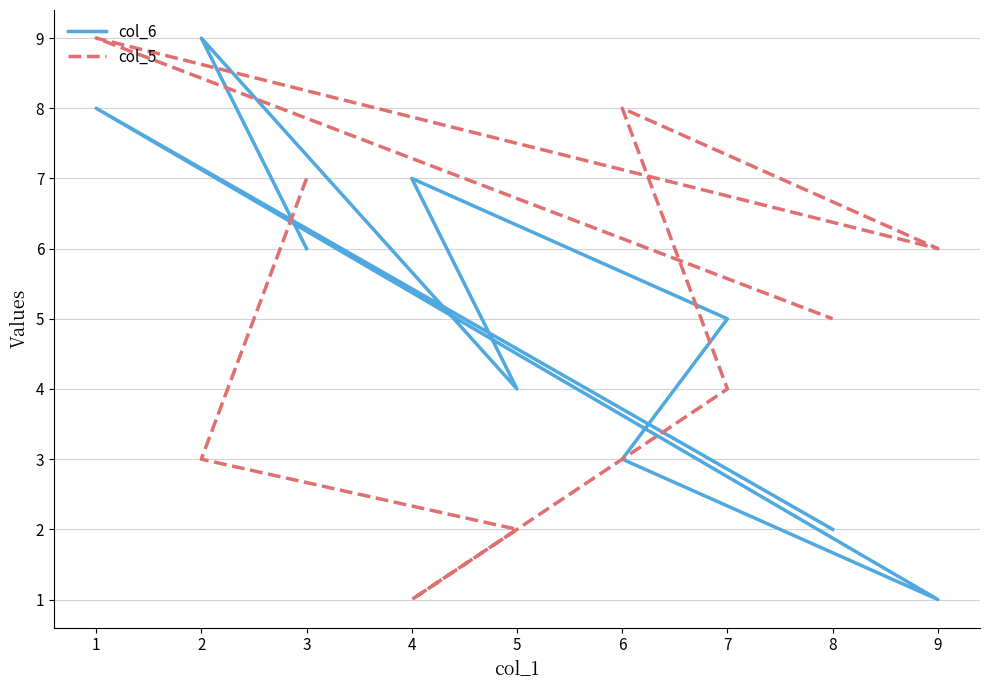

What is the approximate value of col_5 at 6?

8